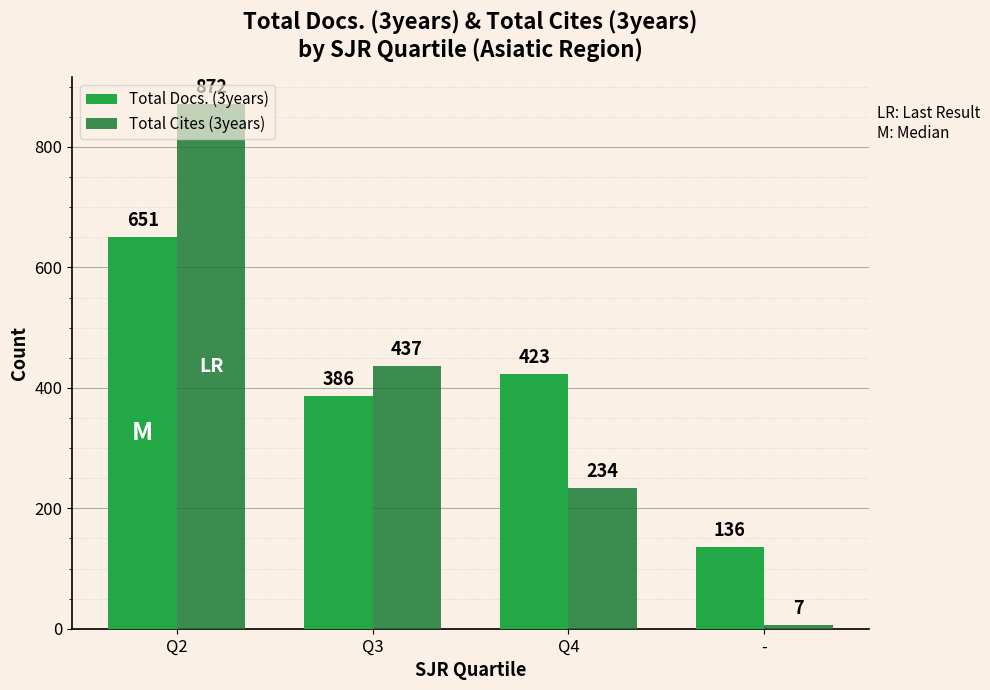

Which series changed the most between Q2 and Q3?

Total Cites (3years)